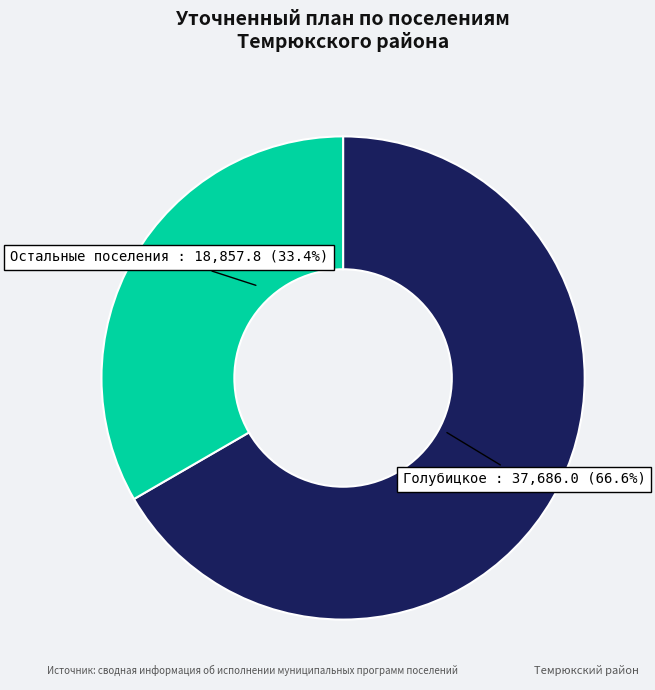

Does any single category account for the majority?

Yes